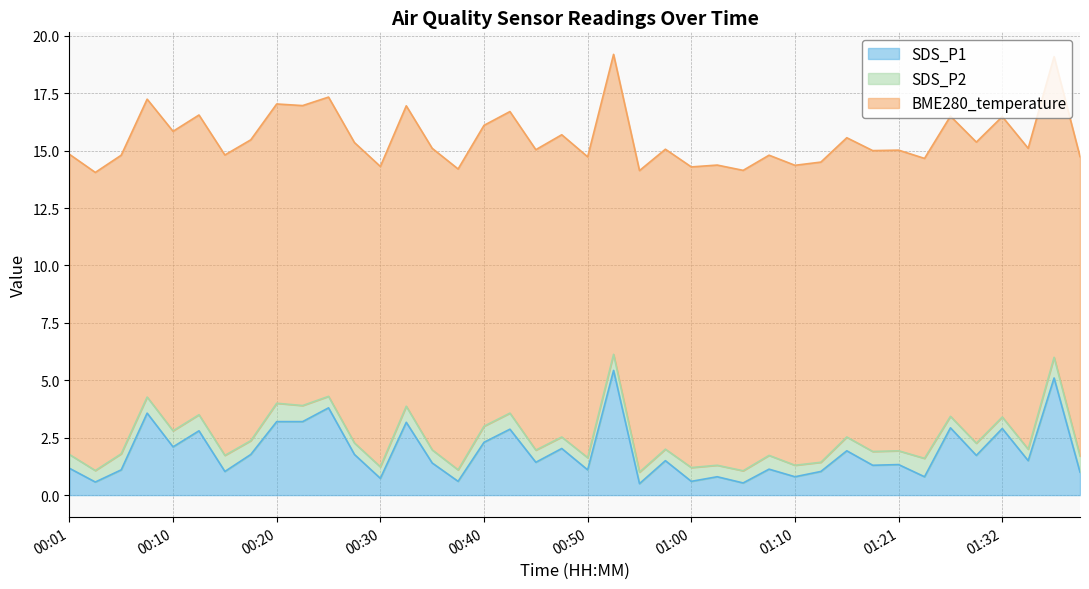

What is the total value across all series at 00:22?

17.0